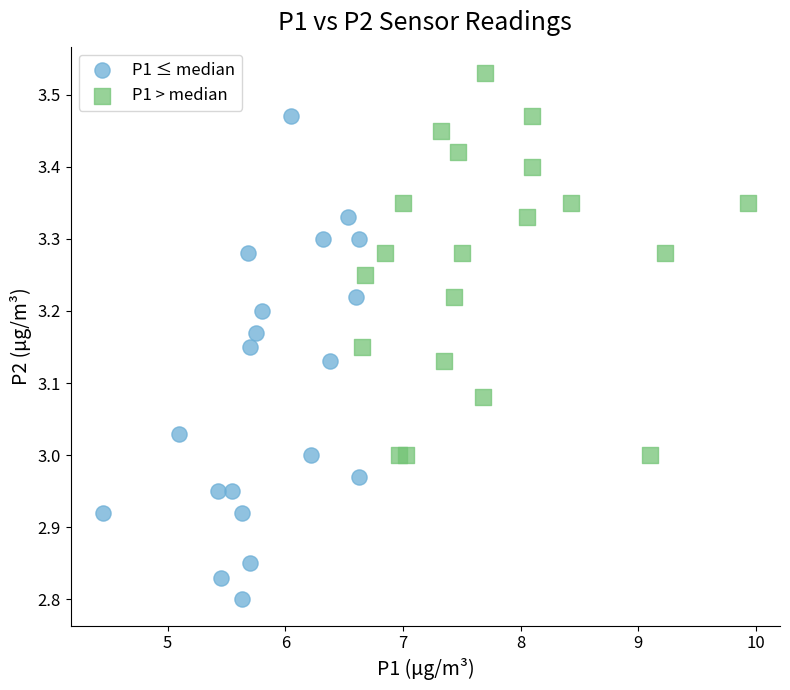

What are all the series names shown in the legend?

P1 ≤ median, P1 > median